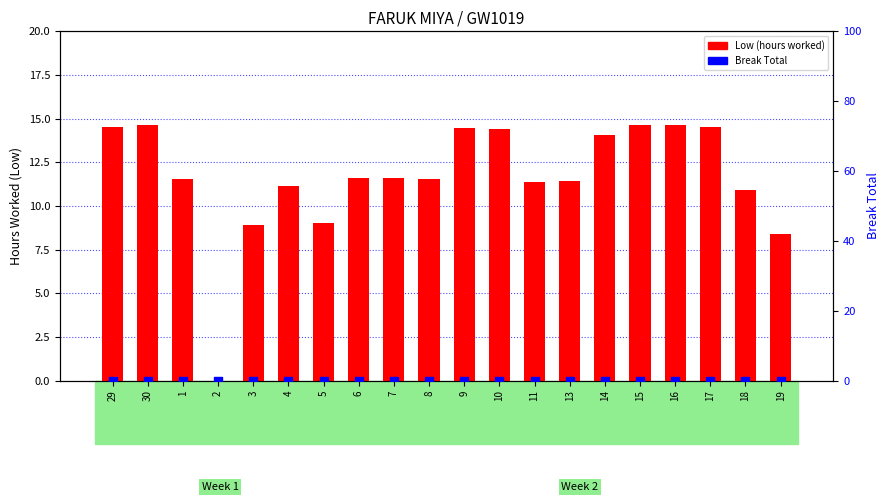

Is the value of Low (hours worked) at 13 greater than the value of Break Total at 9?

Yes